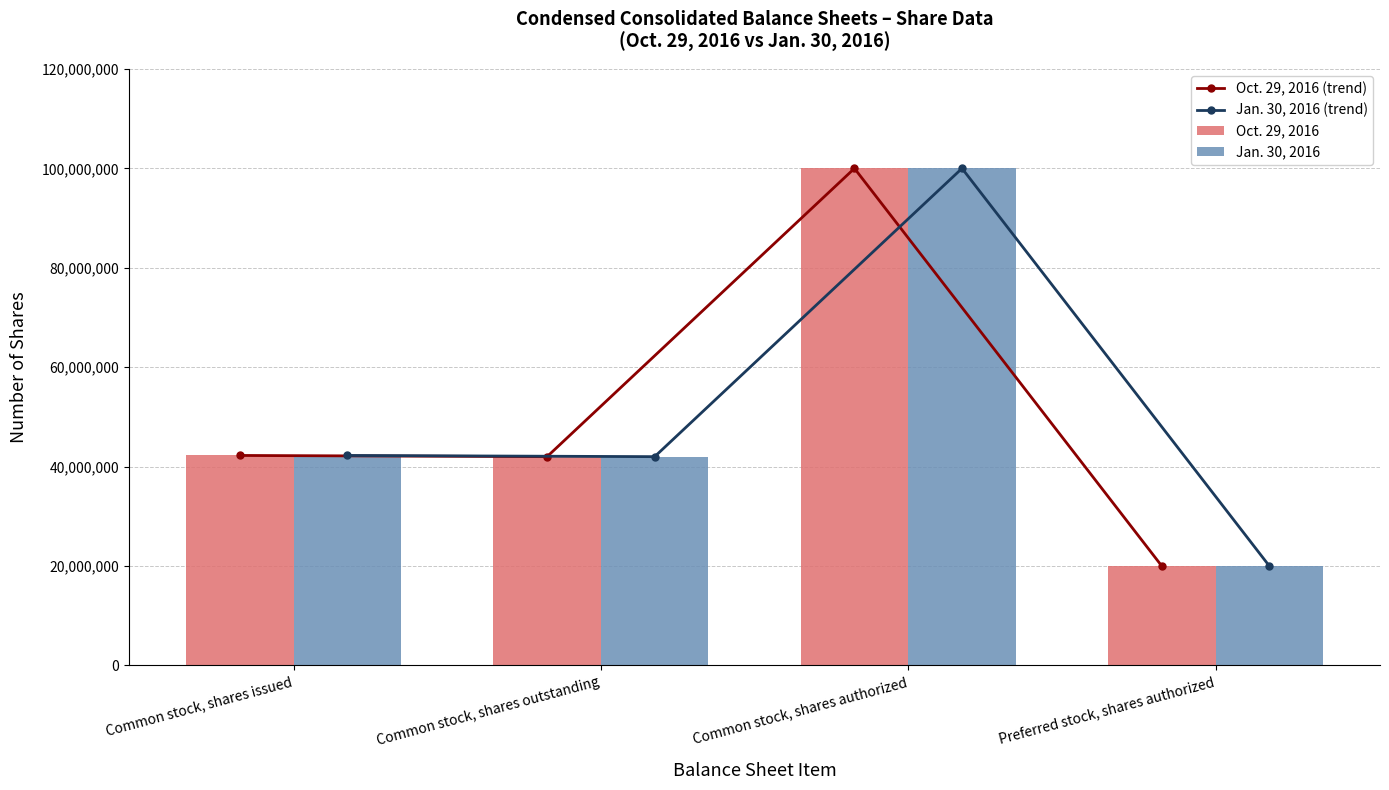

Which category has the highest value in the Oct. 29, 2016 (trend) series?

Common stock, shares authorized